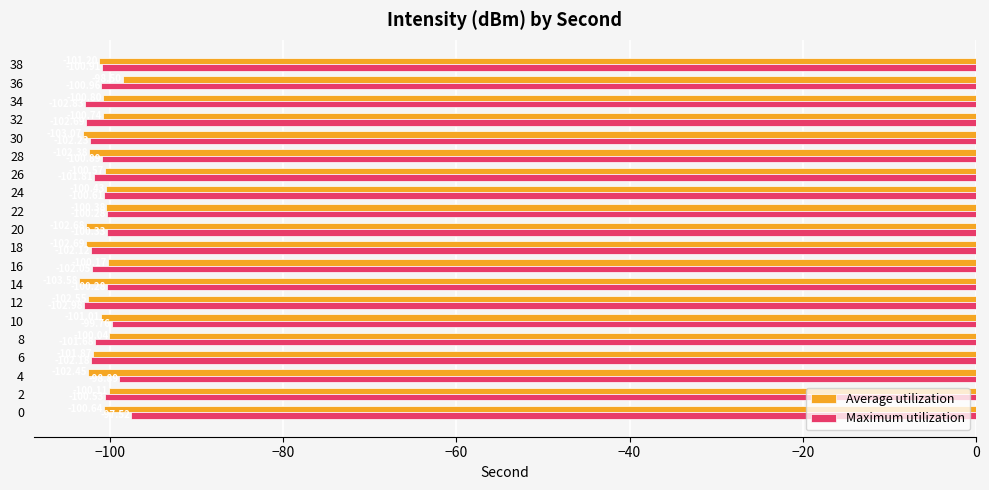

What is the difference between the maximum and minimum values in the Maximum utilization series?

5.5